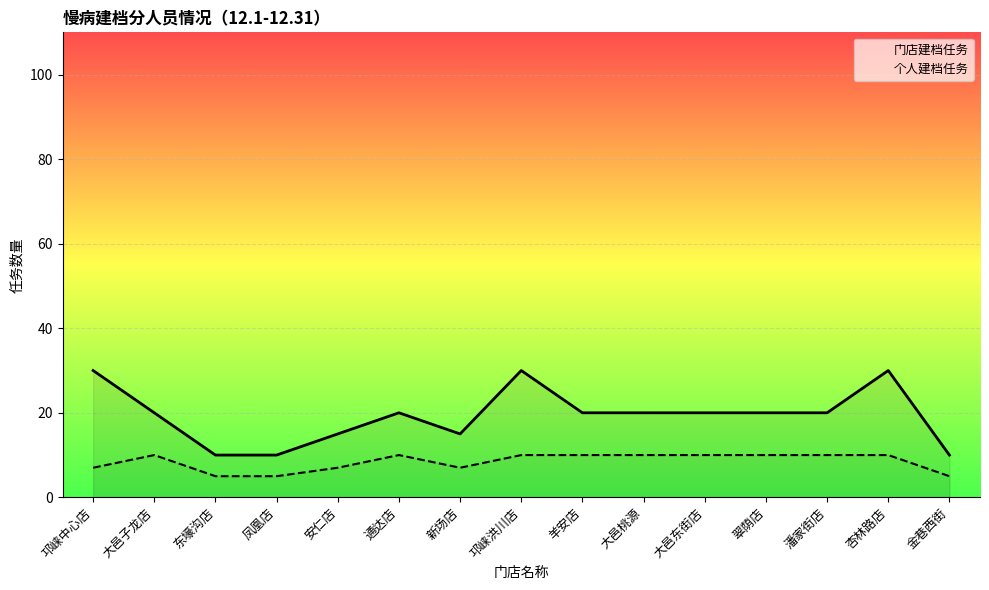

True or false: 门店建档任务 and 个人建档任务 cross at least once.

False